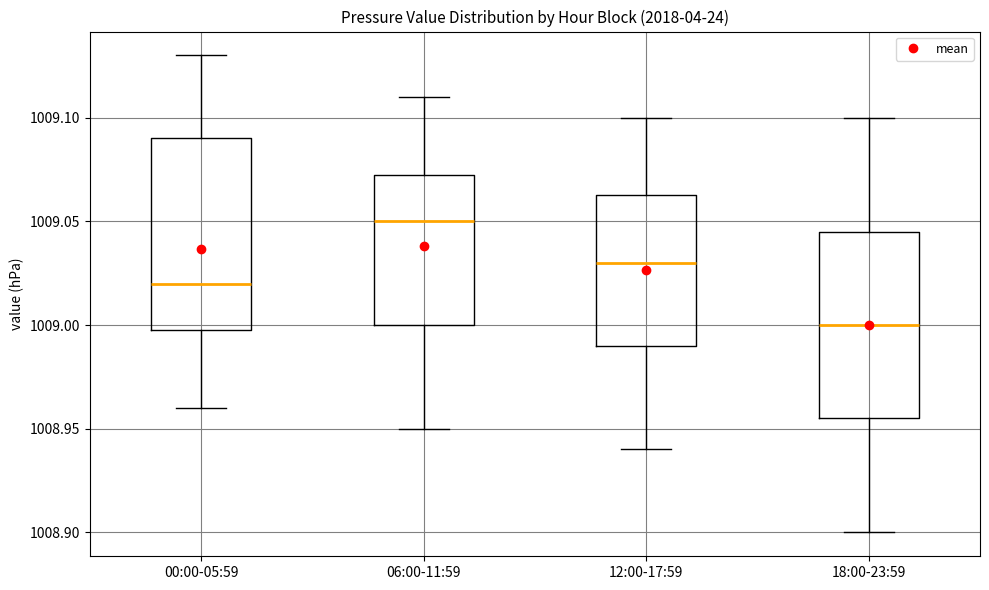

Which box's median line is the highest?

06:00-11:59